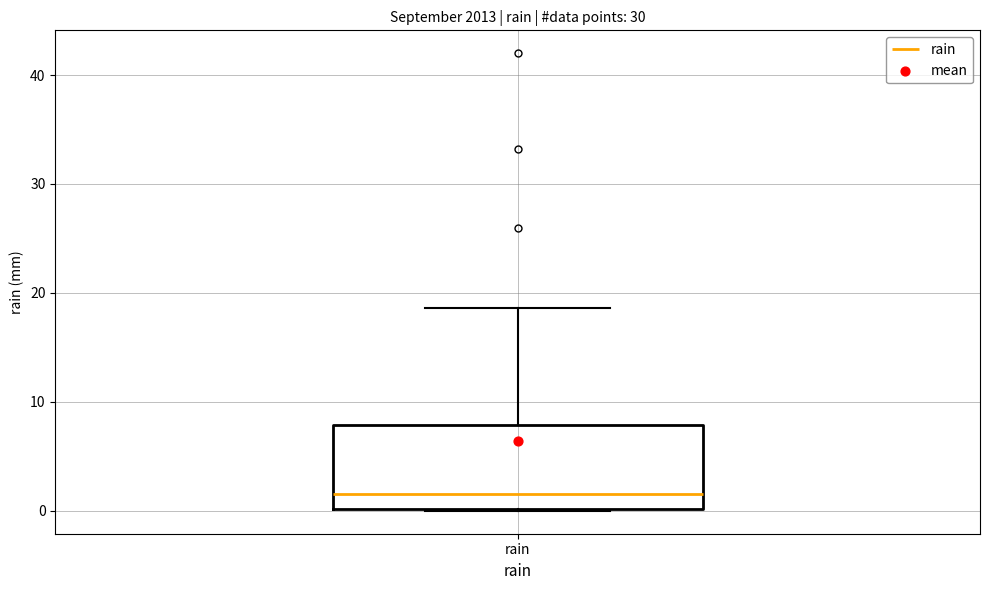

Read this box plot against the y-axis: the position of the median line, the range covered by the box, and the ends of both whiskers. The values are not printed on the chart, so give them approximately, as read against the axis.

median 2, box 0 to 8, whiskers 0 to 19